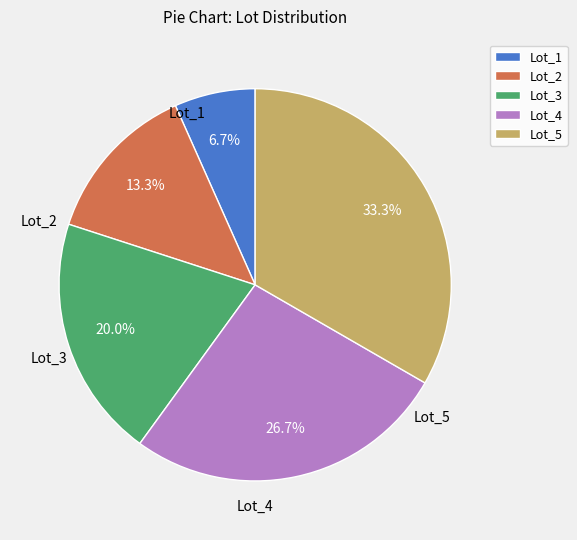

What is the ratio of the value at Lot_5 to the value at Lot_2?

2.5